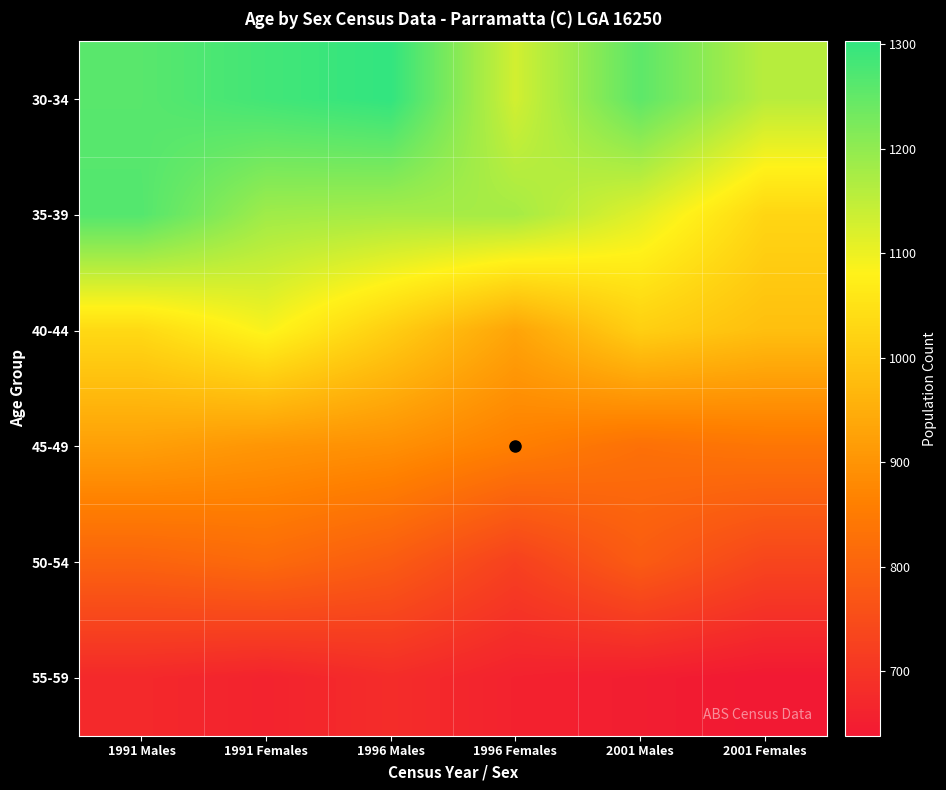

What is the difference between the highest and lowest values at 2001 Females?

520